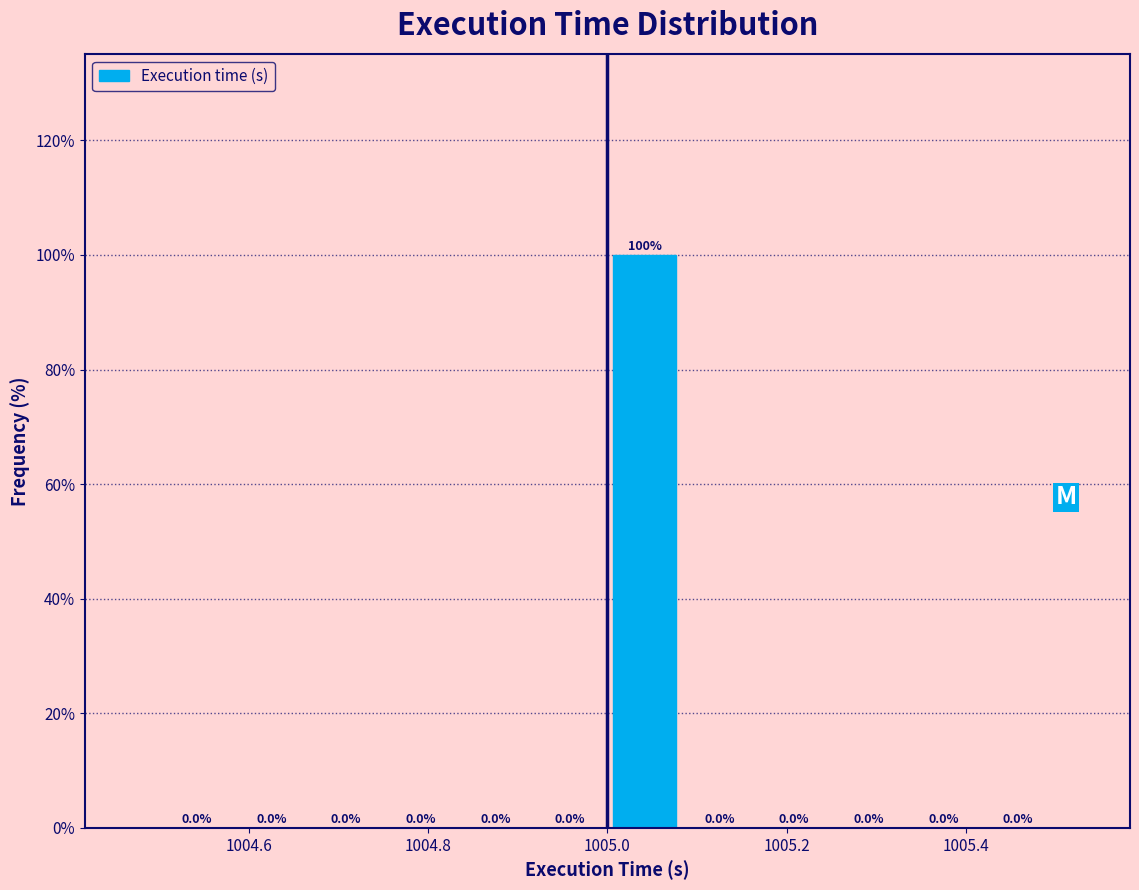

What is the height of the bar covering 1005.00 to 1005.08 on the x-axis? The bar edges are not printed on the chart, so give them approximately, as read against the axis.

100.0